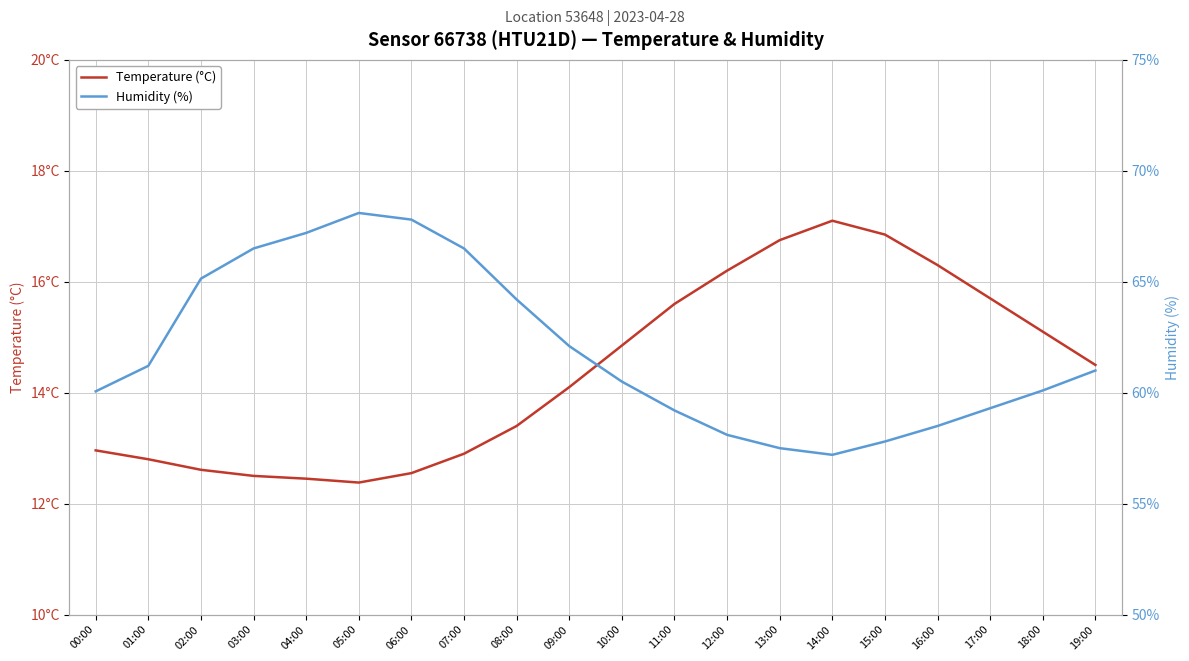

At which label is Temperature (°C) closest to 14?

09:00